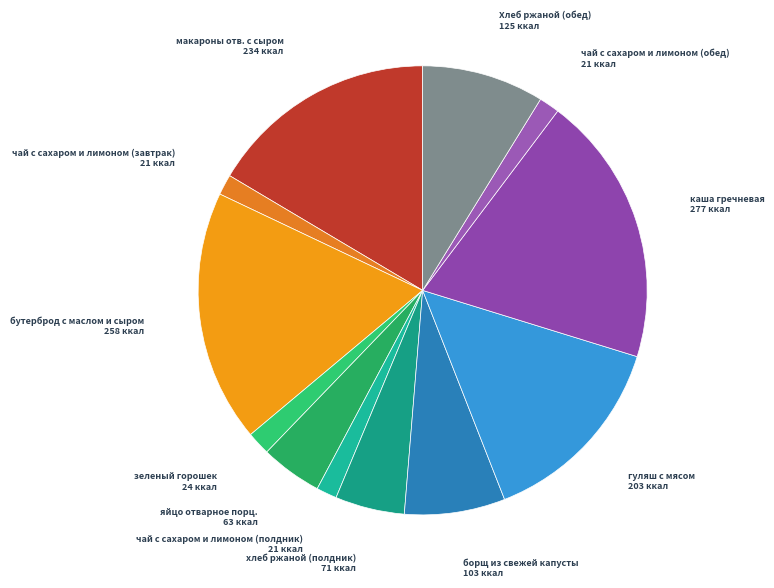

What is the largest slice in the pie chart?

каша гречневая